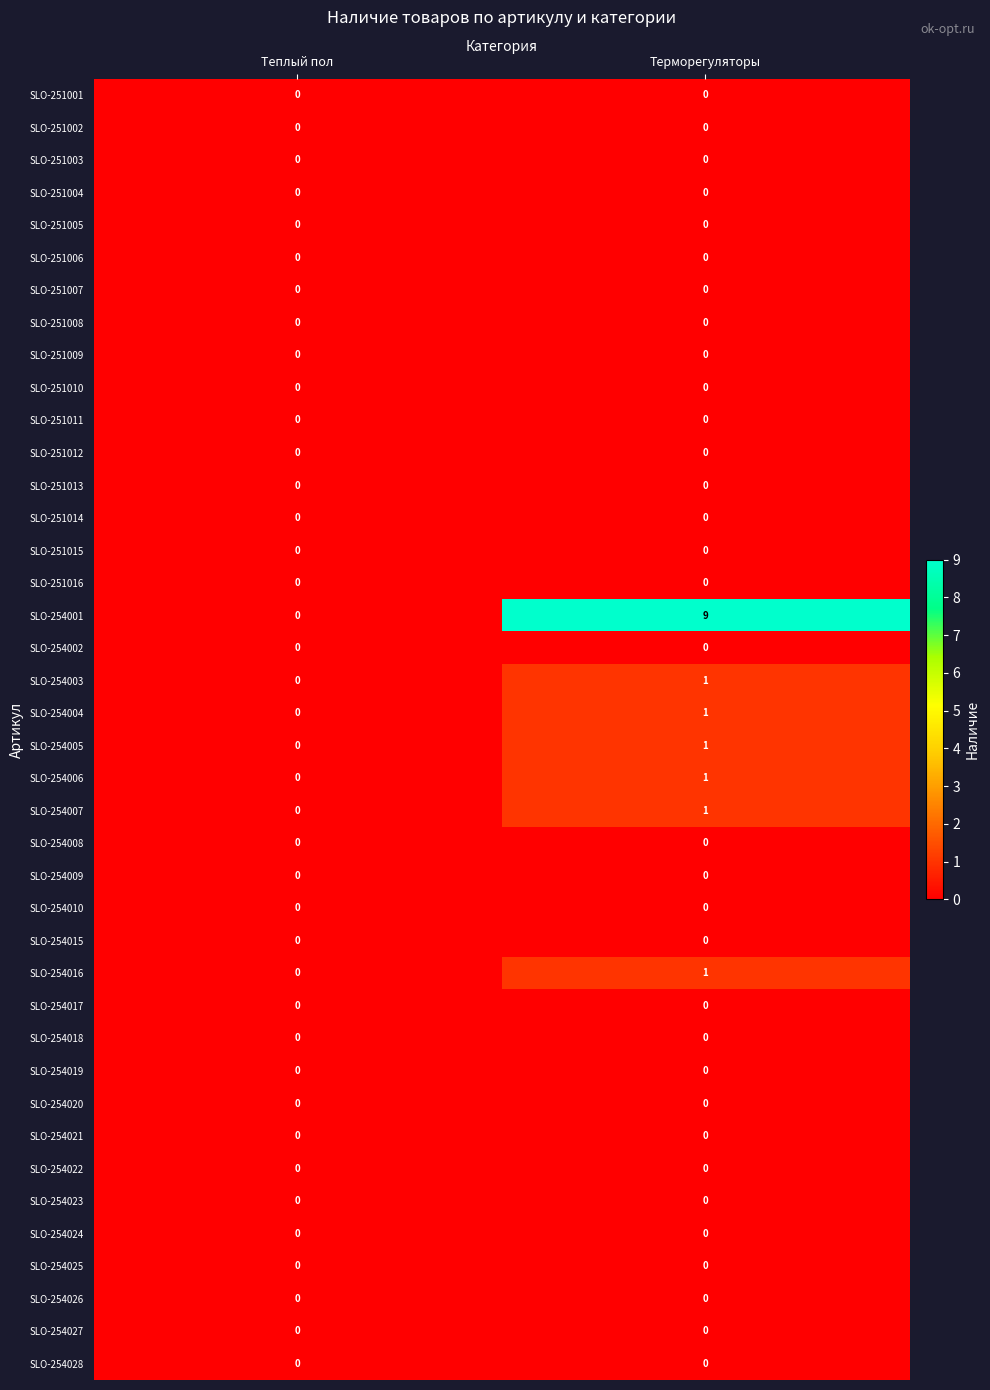

What is the greatest value displayed?

9